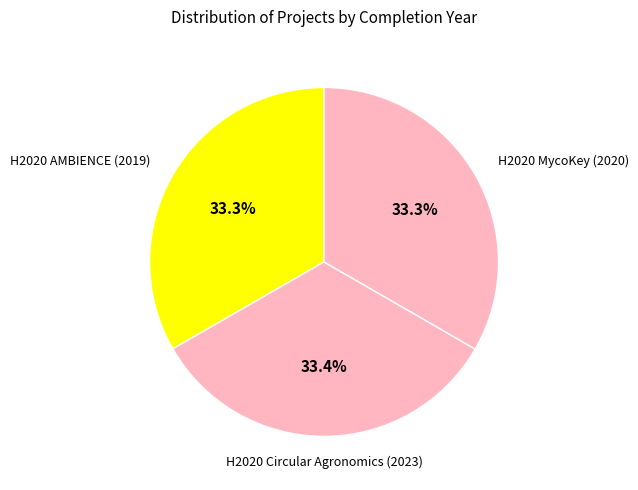

How many slices are in this pie chart?

3